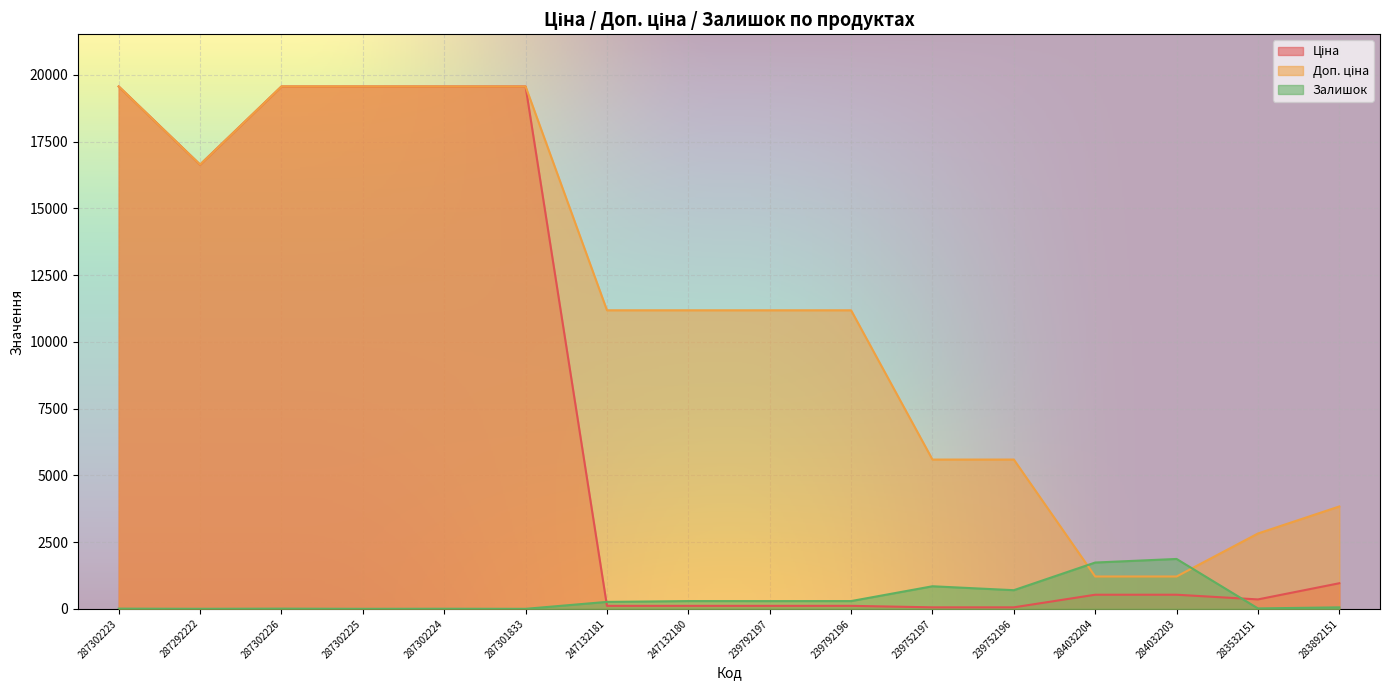

Reading left to right, extract all data points from this chart.

Ціна: 19564.9	16636.8	19564.9	19564.9	19564.9	19564.9	111.8	111.8	111.8	111.8	55.9	55.9	528.2	528.2	352.6	958.4
Доп. ціна: 19564.9	16636.8	19564.9	19564.9	19564.9	19564.9	11182.0	11182.0	11182.0	11182.0	5591.0	5591.0	1210.7	1210.7	2821.2	3833.8
Залишок: 7.0	1.0	7.0	0.0	3.0	0.0	260.0	290.0	289.0	290.0	845.0	698.0	1734.0	1868.0	15.0	55.0